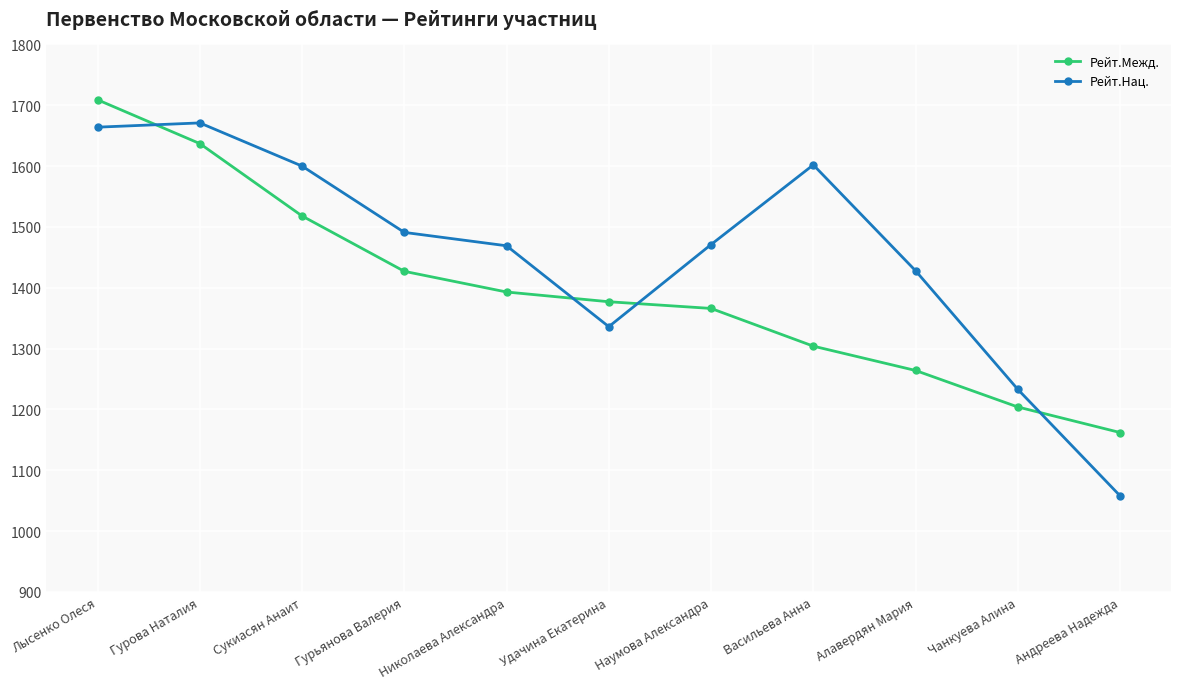

What is the total value across all series at Наумова Александра?

2837